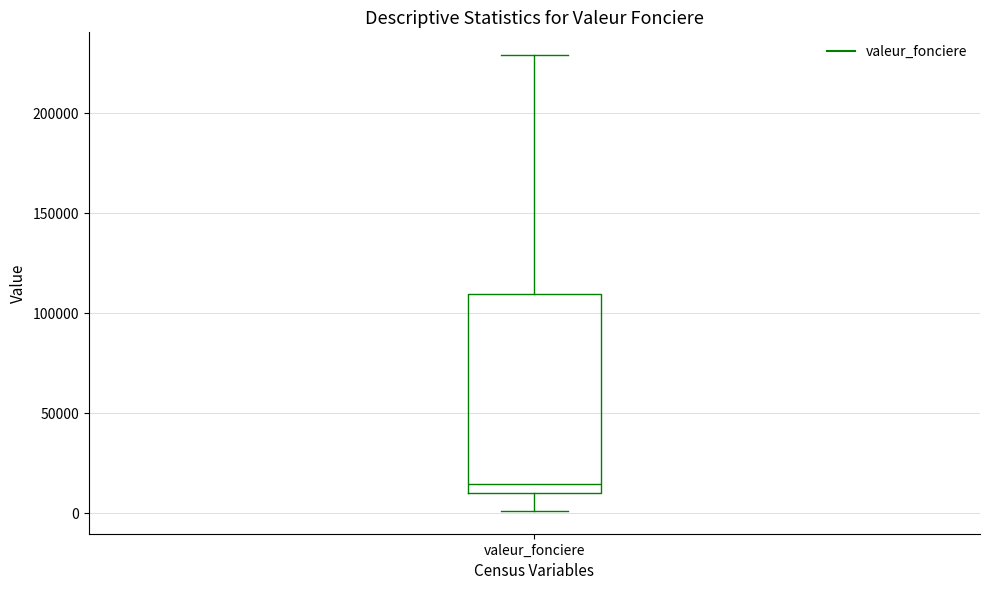

Transcribe this box plot: give where the median line is, the range the box spans, and where the two whiskers end, as read against the y-axis. The values are not printed on the chart, so give them approximately, as read against the axis.

median 15000, box 10000 to 110000, whiskers 0 to 230000